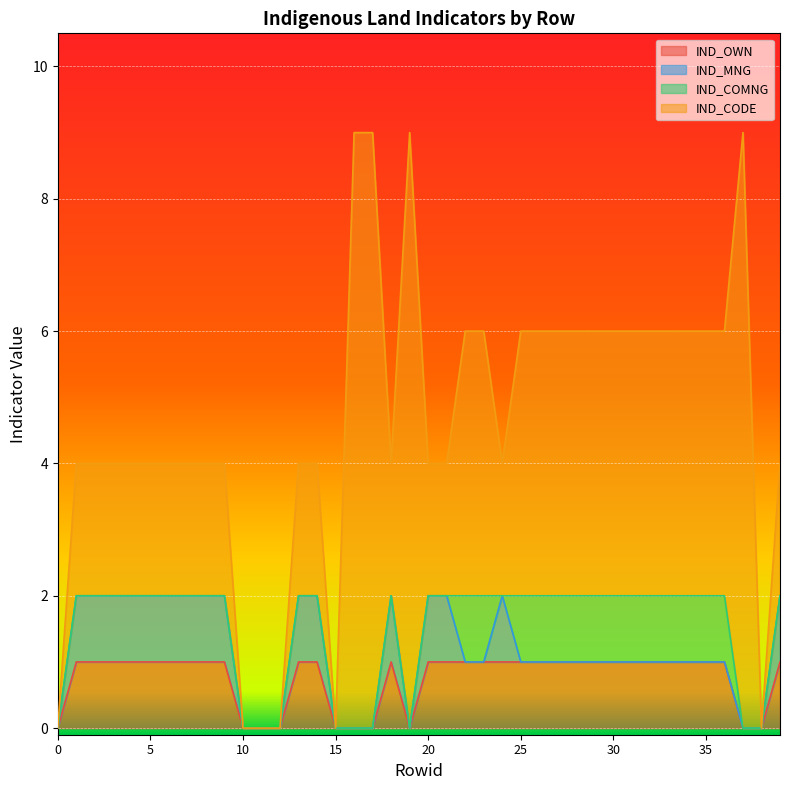

The IND_COMNG series shows 1 at 25. True or false?

False